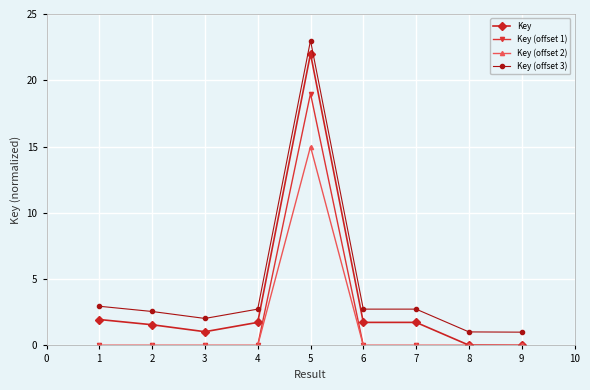

Is the value of Key (offset 3) at 6 greater than the value of Key (offset 2) at 1?

Yes